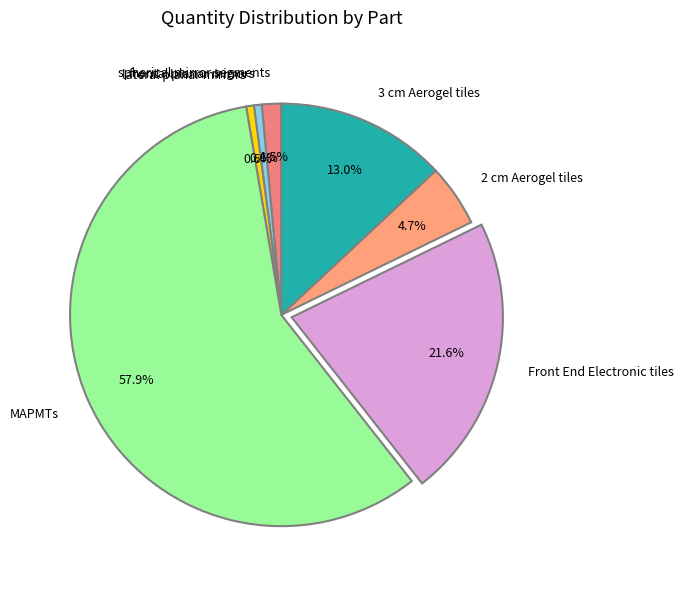

What percentage is NOT represented by lateral planar mirrors?

99.4%